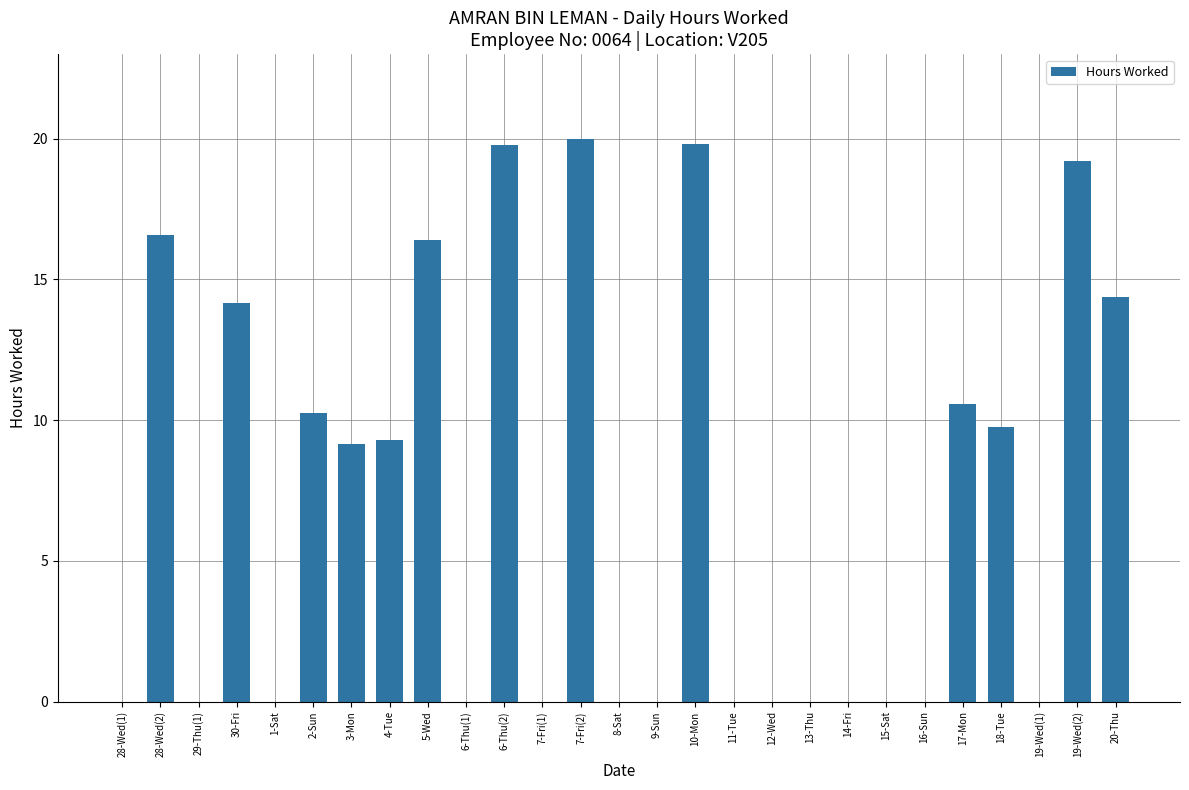

What is the sum of the values at 28-Wed(2) and 19-Wed(2)?

35.8